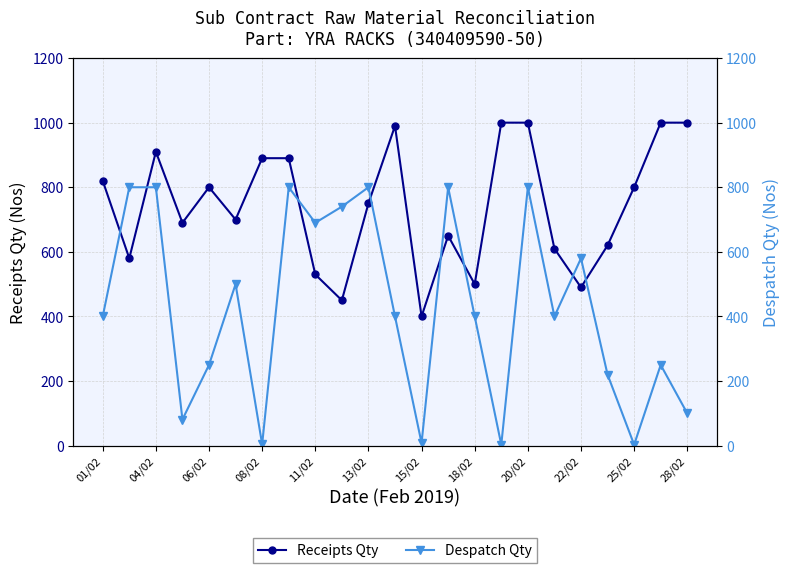

Reading left to right, transcribe all the data shown in this chart.

Receipts Qty: 820	580	910	690	800	700	890	890	530	450	750	990	400	650	500	1000	1000	610	490	620	800	1000	1000
Despatch Qty: 400	800	800	81	250	500	4	800	690	740	800	400	8	800	400	3	800	400	580	220	3	250	100